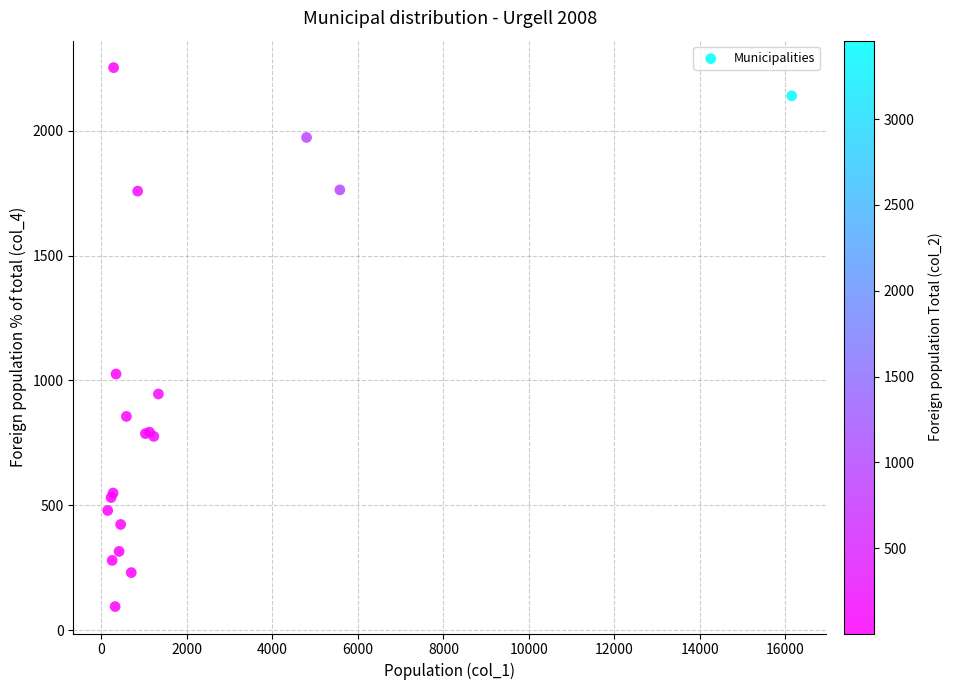

What Y value in the scatter plot is closest to 1174?

1026